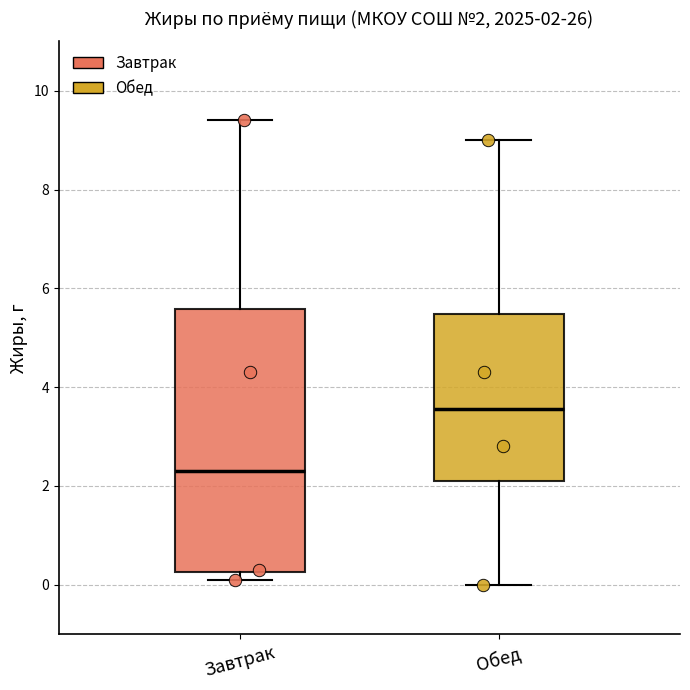

Which box is the tallest, from its lower edge to its upper edge?

Завтрак